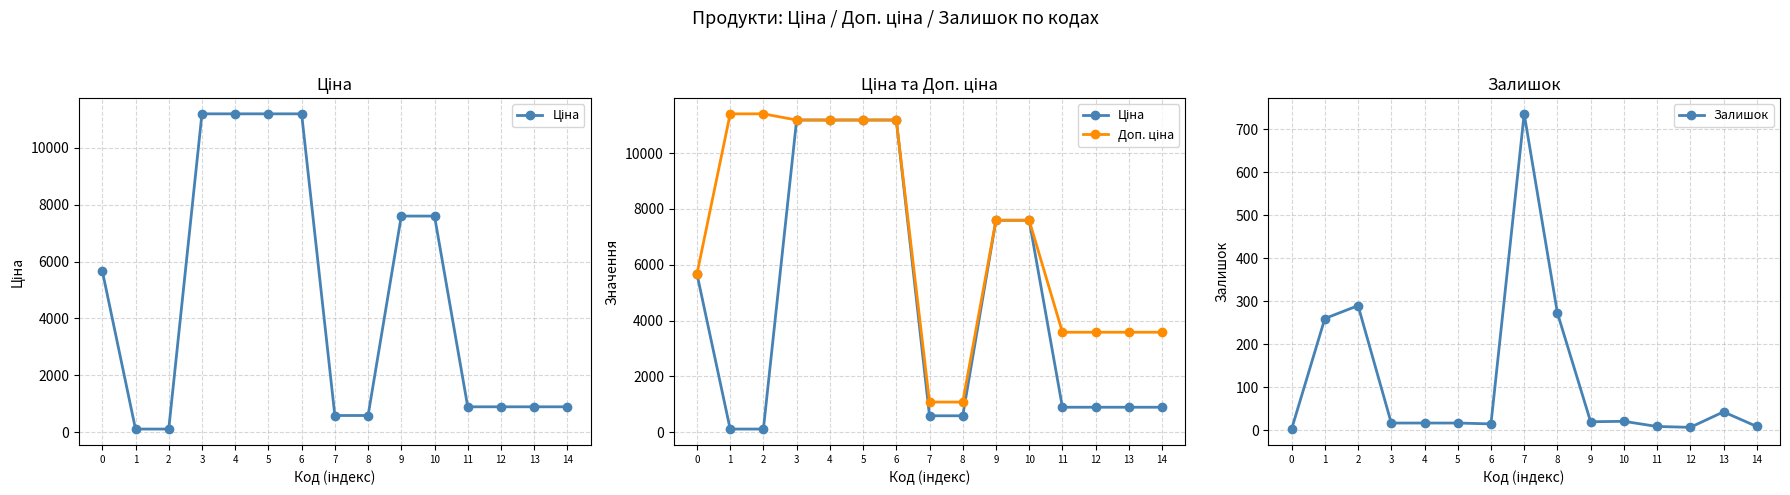

Where is the first local maximum for Залишок?

2